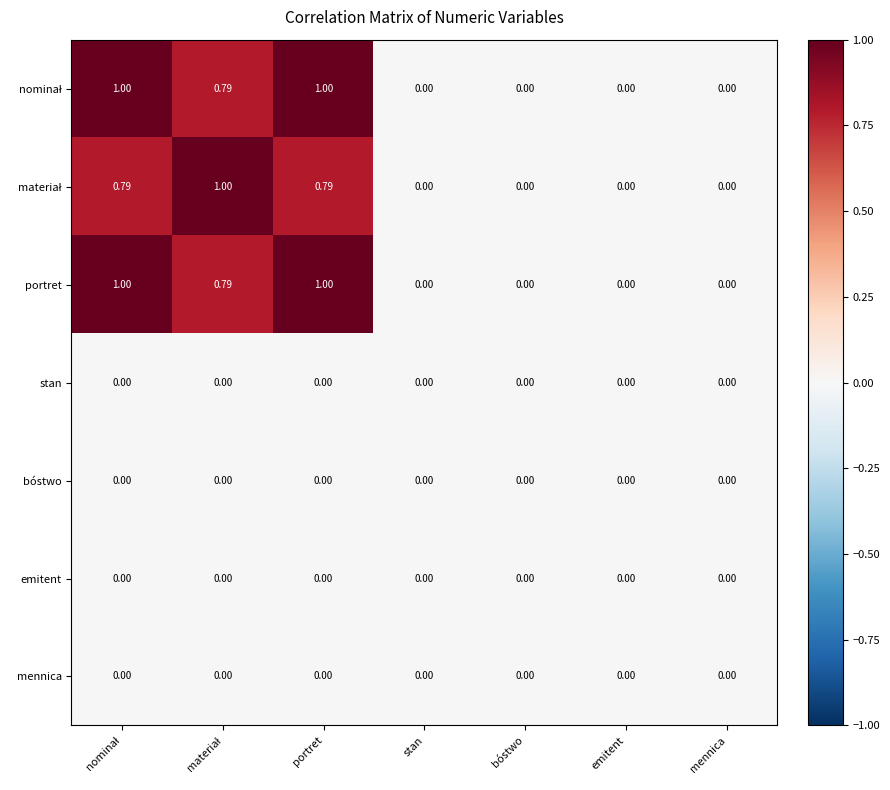

Count the number of categories in the chart.

7